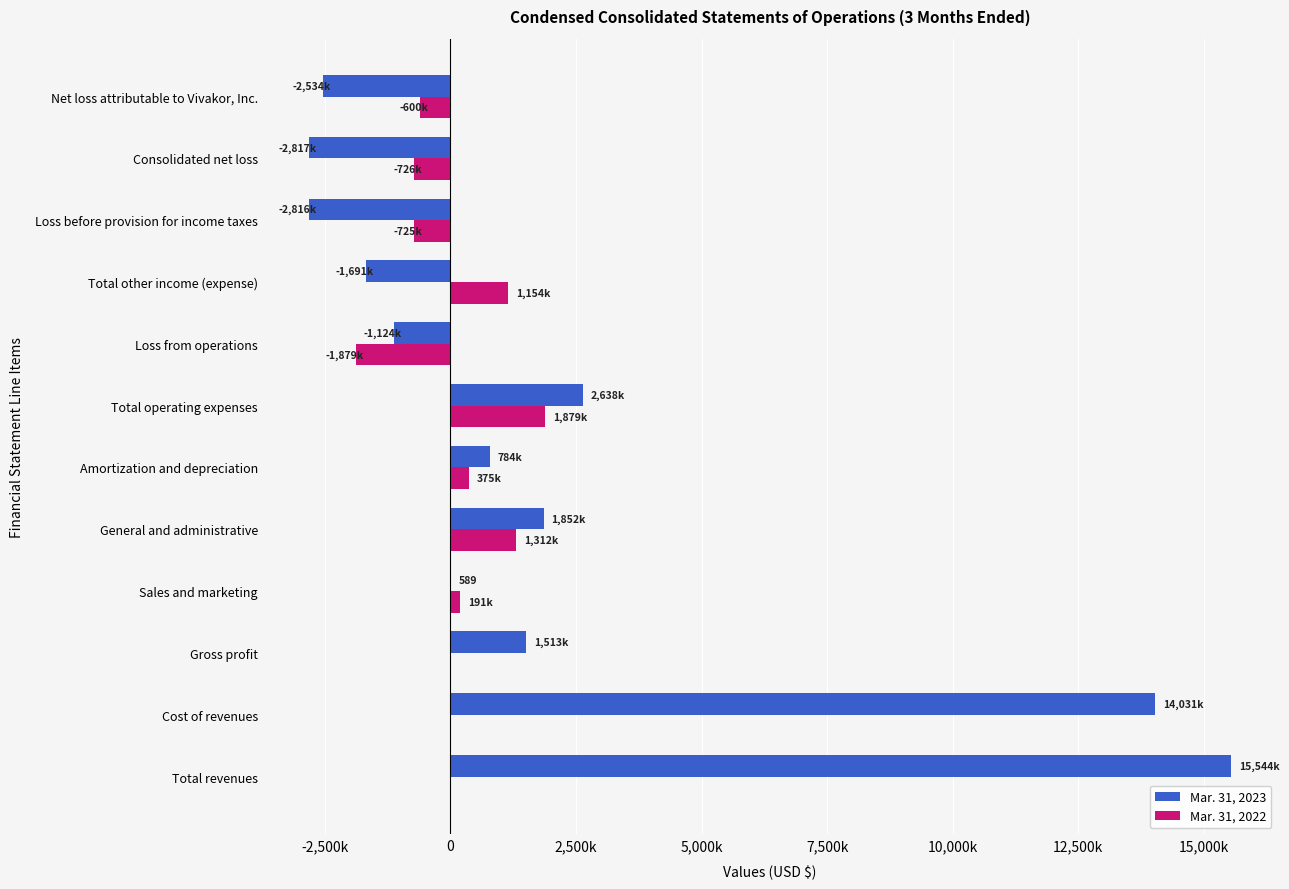

What are all the series names shown in the legend?

Mar. 31, 2023, Mar. 31, 2022